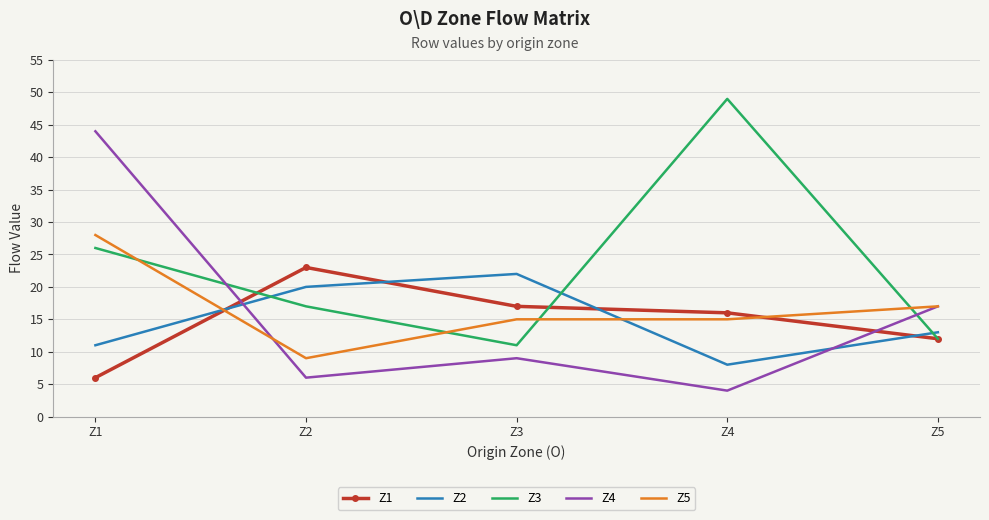

What are all the series names shown in the legend?

Z1, Z2, Z3, Z4, Z5